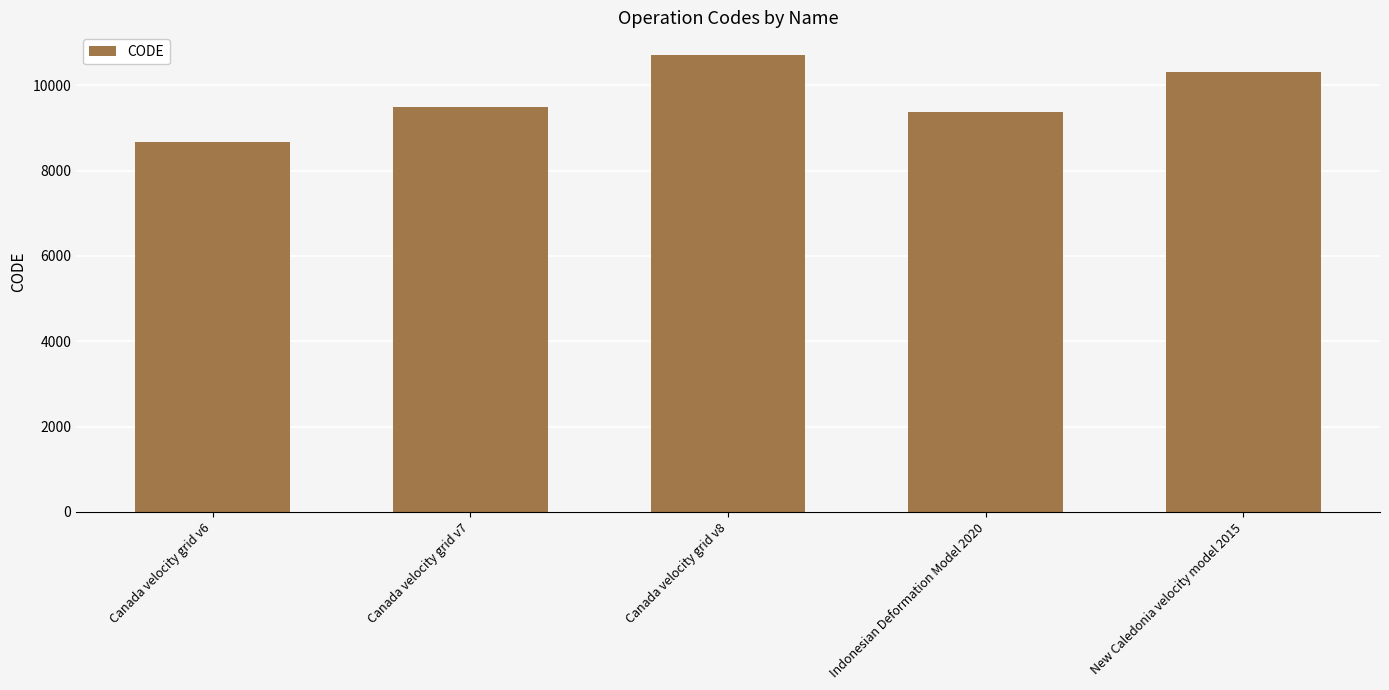

What is the smallest value displayed?

8676